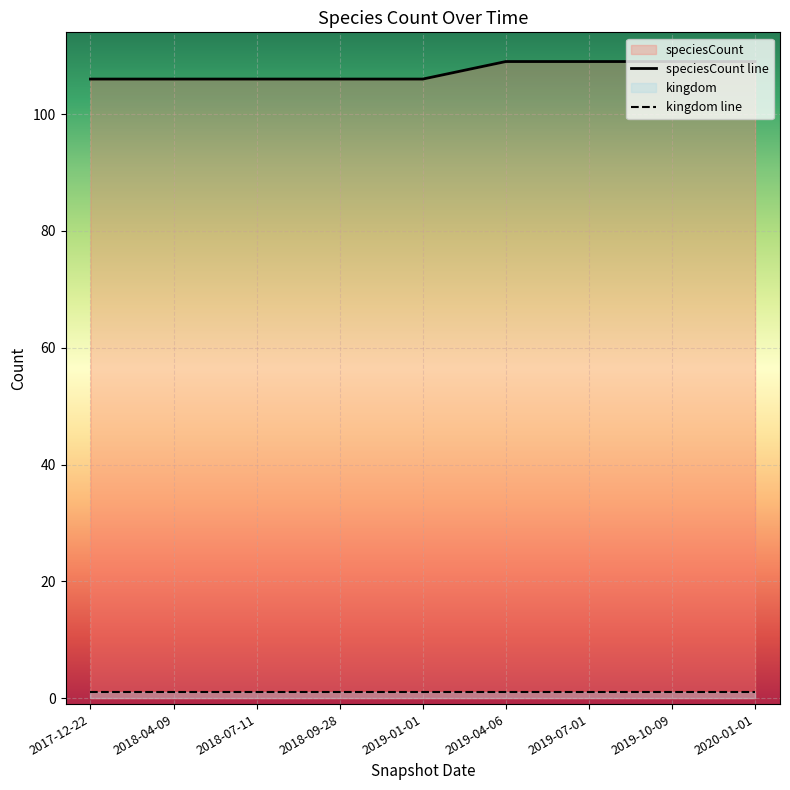

True or false: speciesCount line and kingdom line intersect in this chart.

False